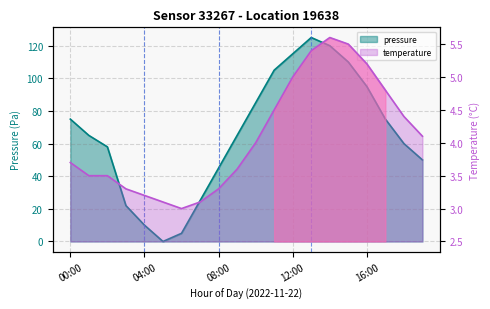

Rank the categories by pressure value from highest to lowest.

13:00, 14:00, 12:00, 15:00, 11:00, 16:00, 10:00, 00:00, 17:00, 01:00, 09:00, 18:00, 02:00, 19:00, 08:00, 07:00, 03:00, 04:00, 06:00, 05:00